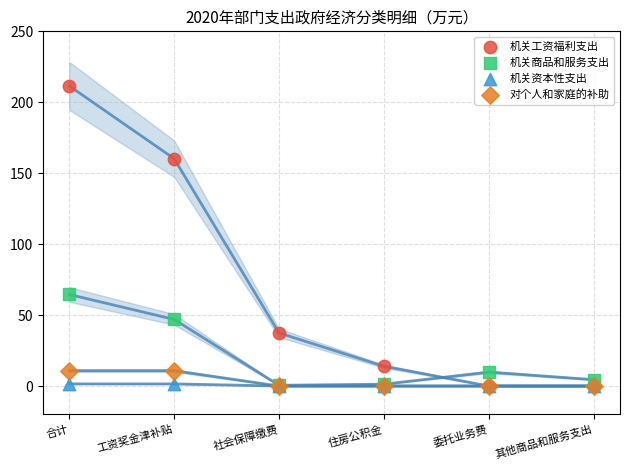

Across all series, what Y value is closest to 105?

64.5